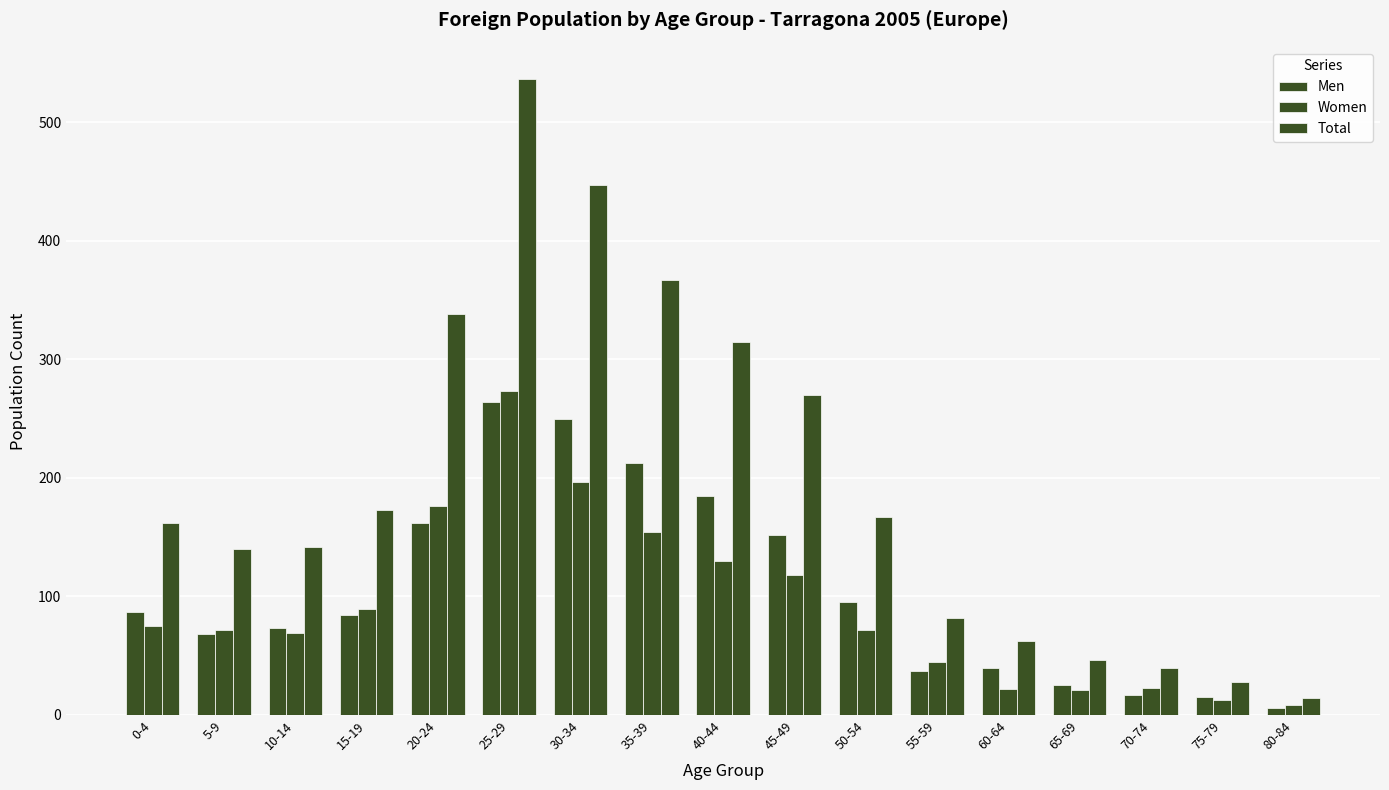

What is the total value across all series at 10-14?

284